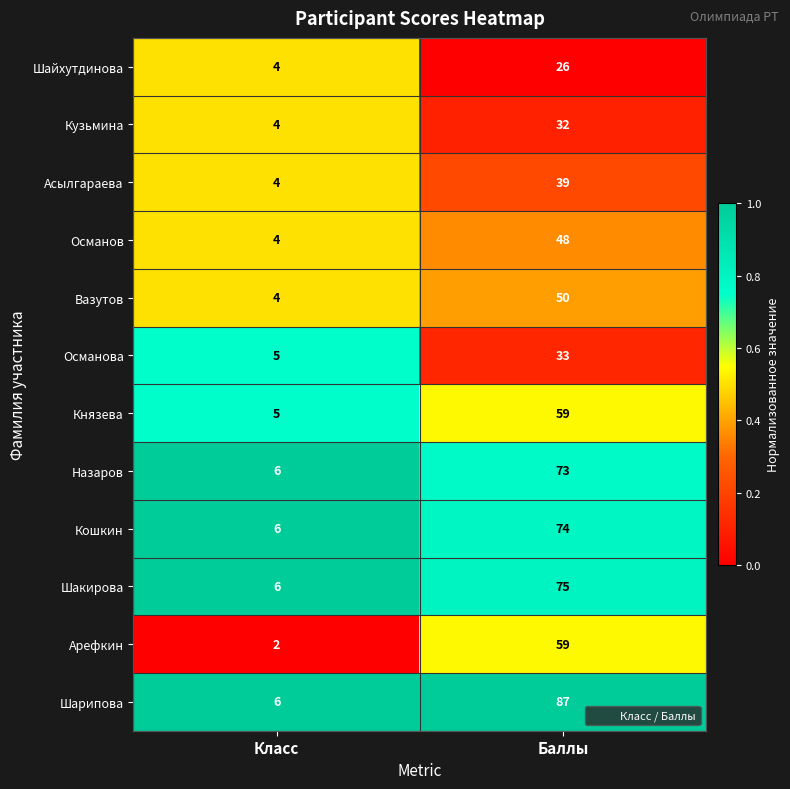

At which category is the sum across all series the highest?

Баллы